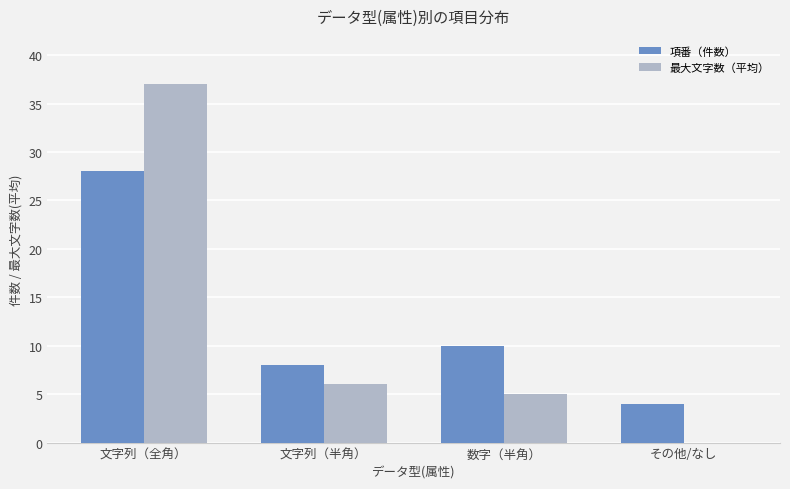

Are the bars grouped side by side (vs. stacked)?

Yes